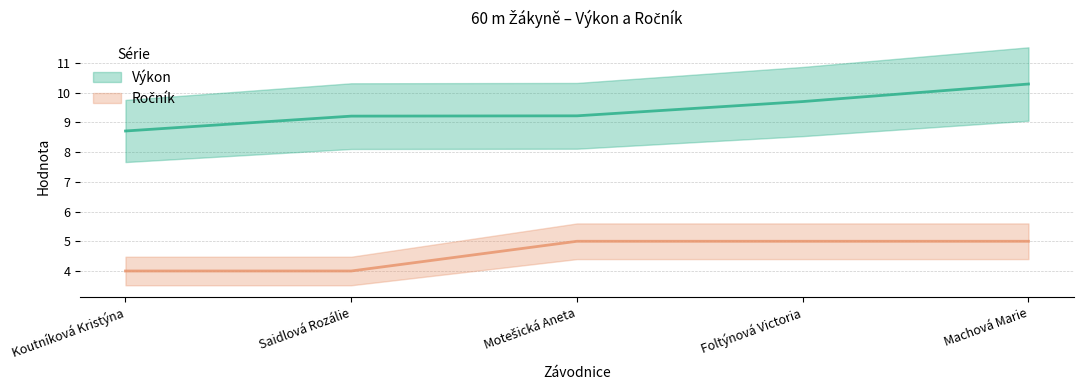

True or false: Ročník and Výkon intersect in this chart.

False